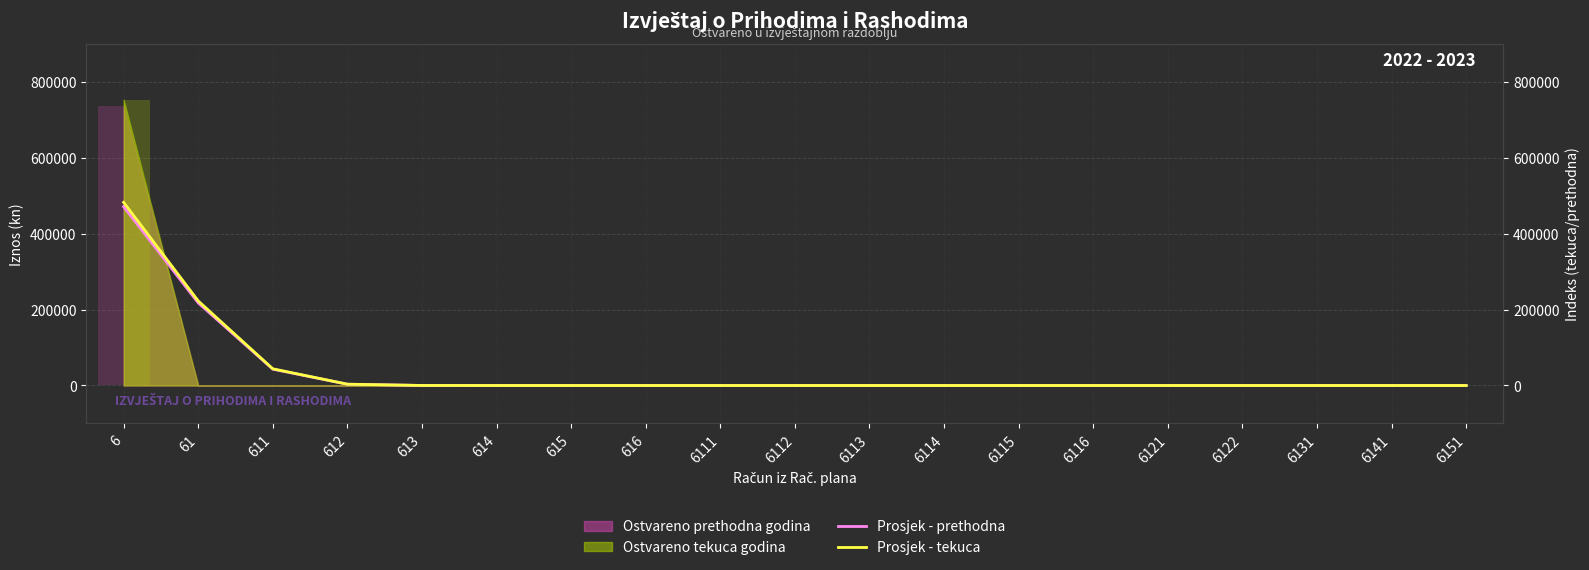

Which has a higher value, 6141 or 6121?

6141